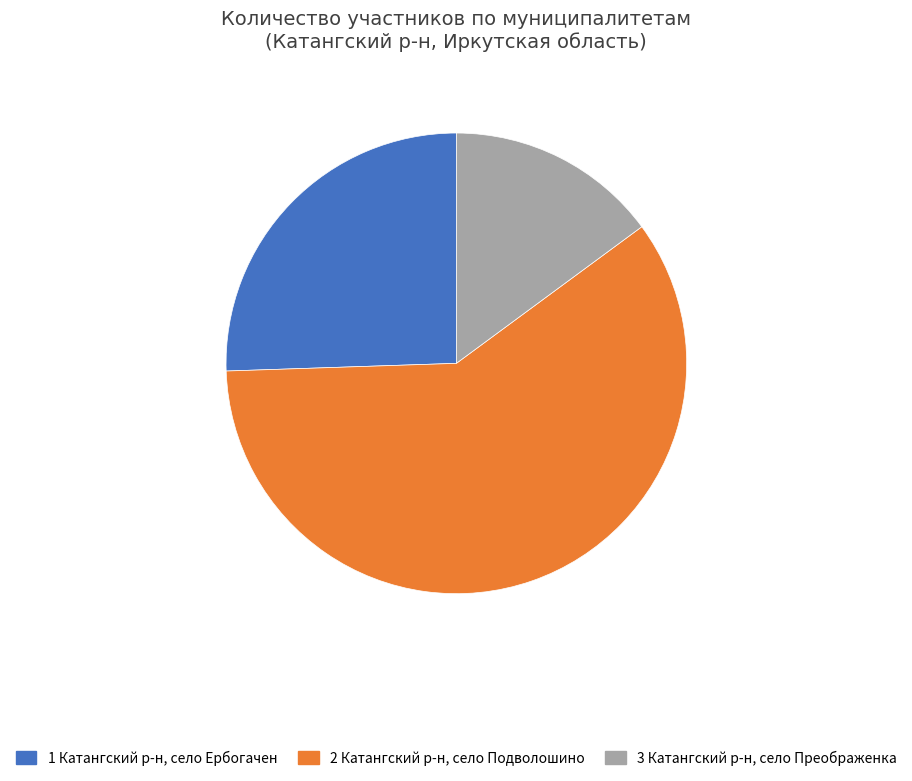

Does any single category account for the majority?

Yes